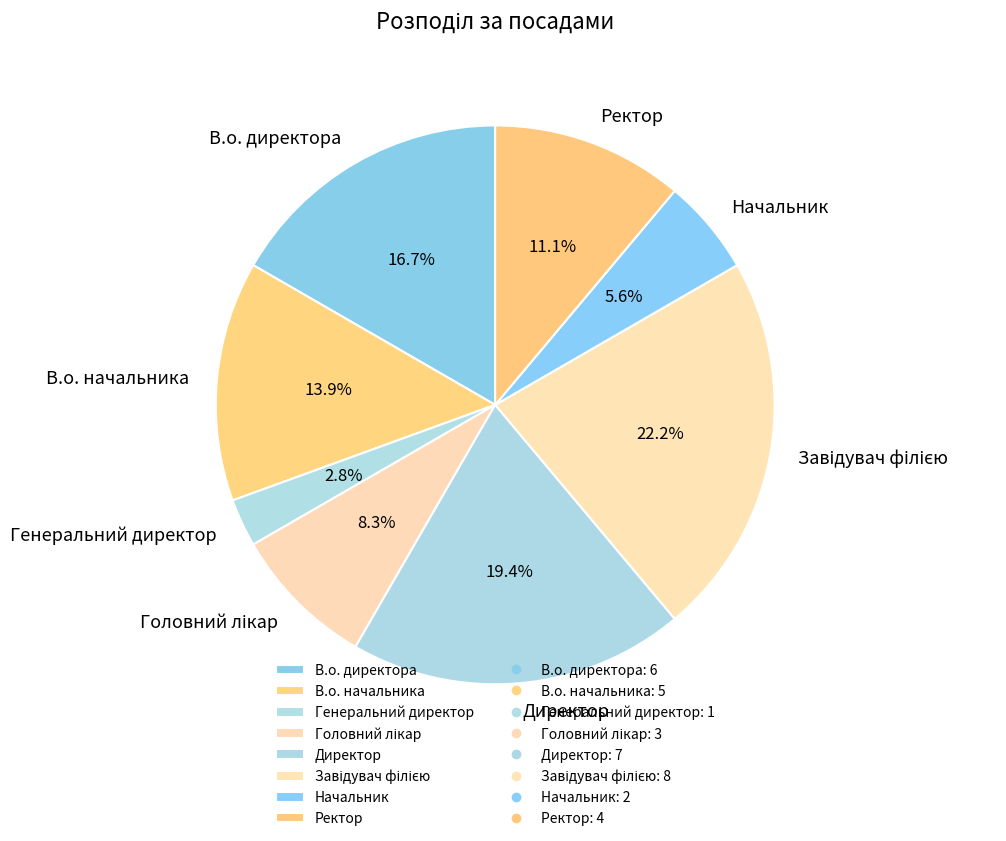

Which slice is the smallest?

Генеральний директор